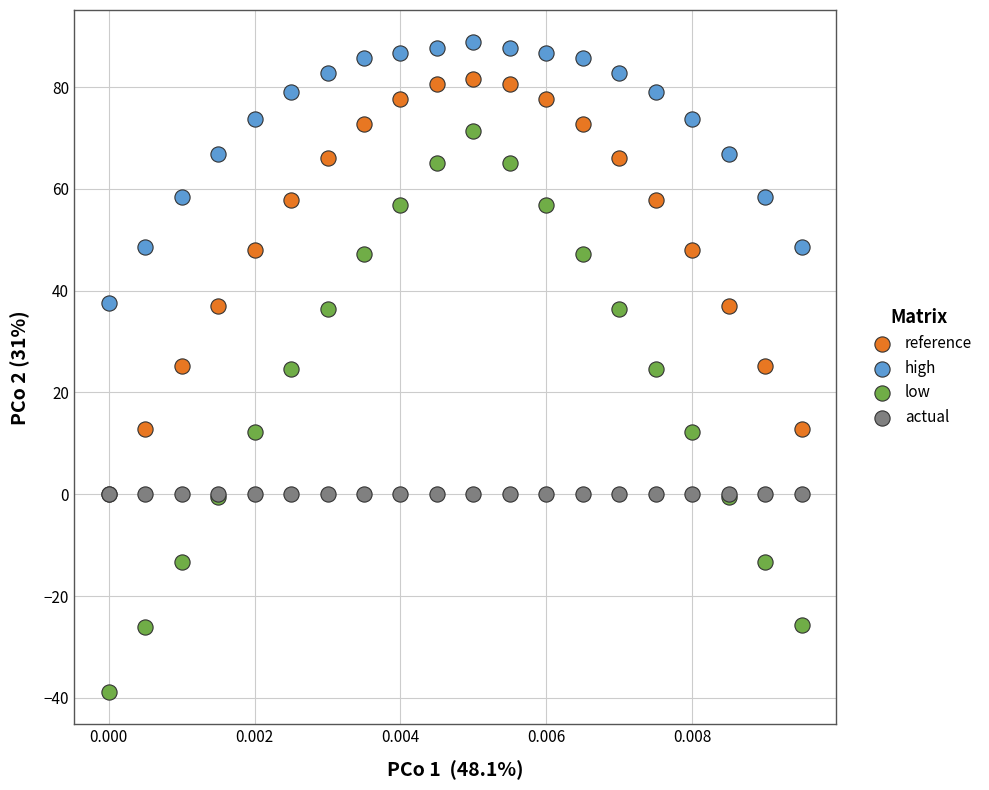

What are all the series names shown in the legend?

reference, high, low, actual